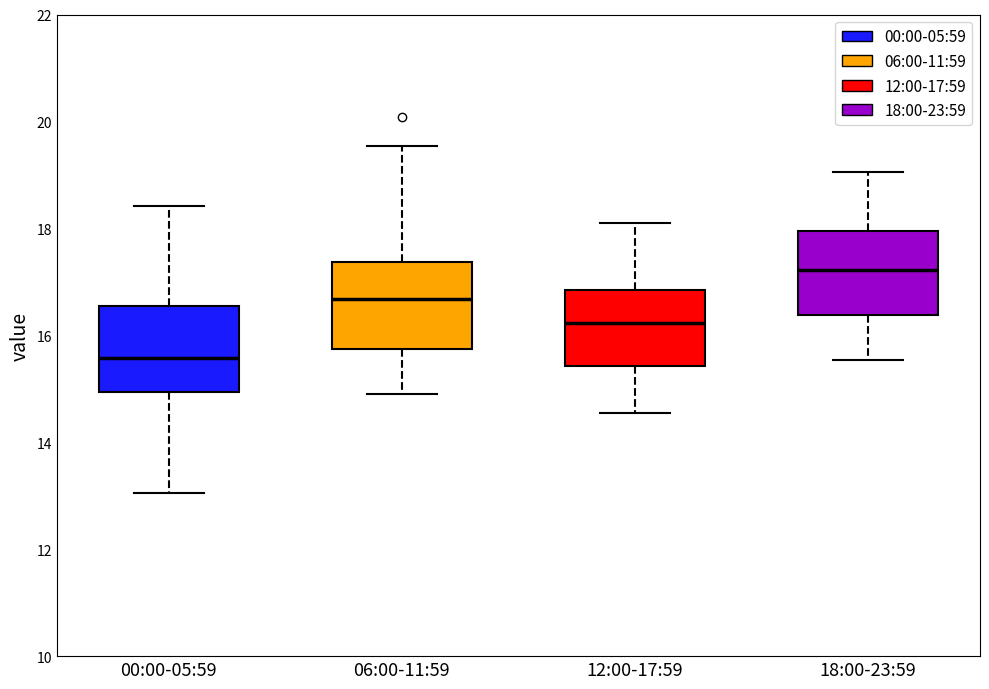

Where is the upper edge of the box for 12:00-17:59 on the y-axis? The values are not printed on the chart, so give them approximately, as read against the axis.

16.8